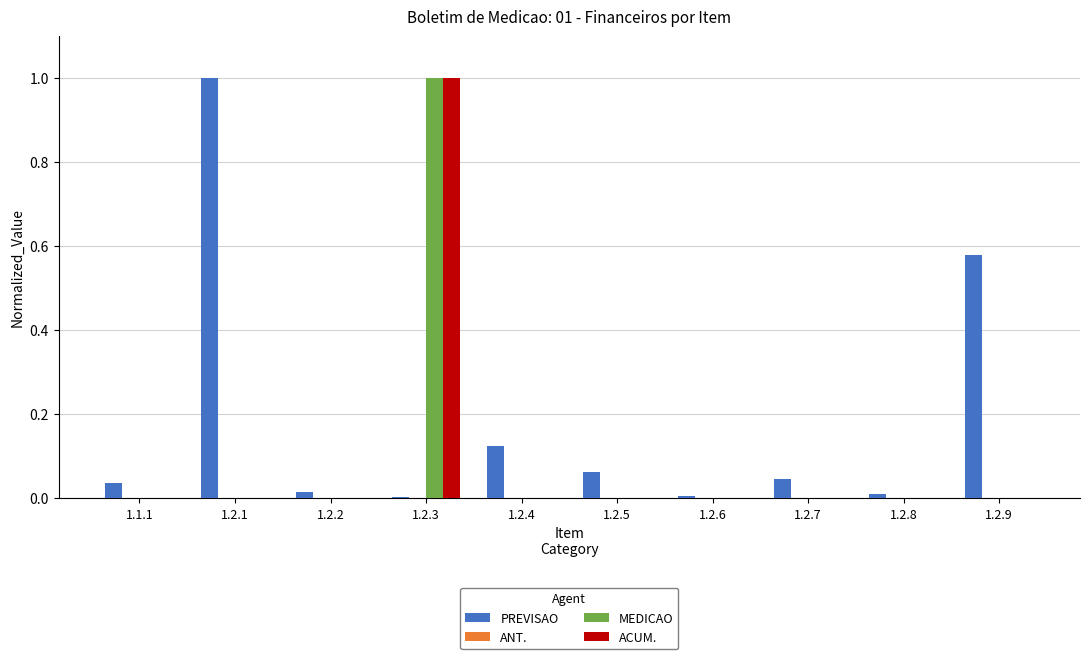

The ACUM. series shows 0.0 at 1.2.7. True or false?

True